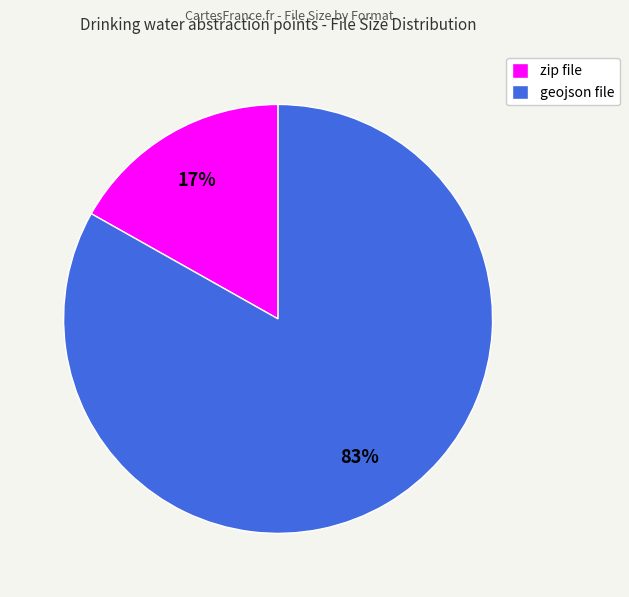

Between geojson file and zip file, which is larger?

geojson file